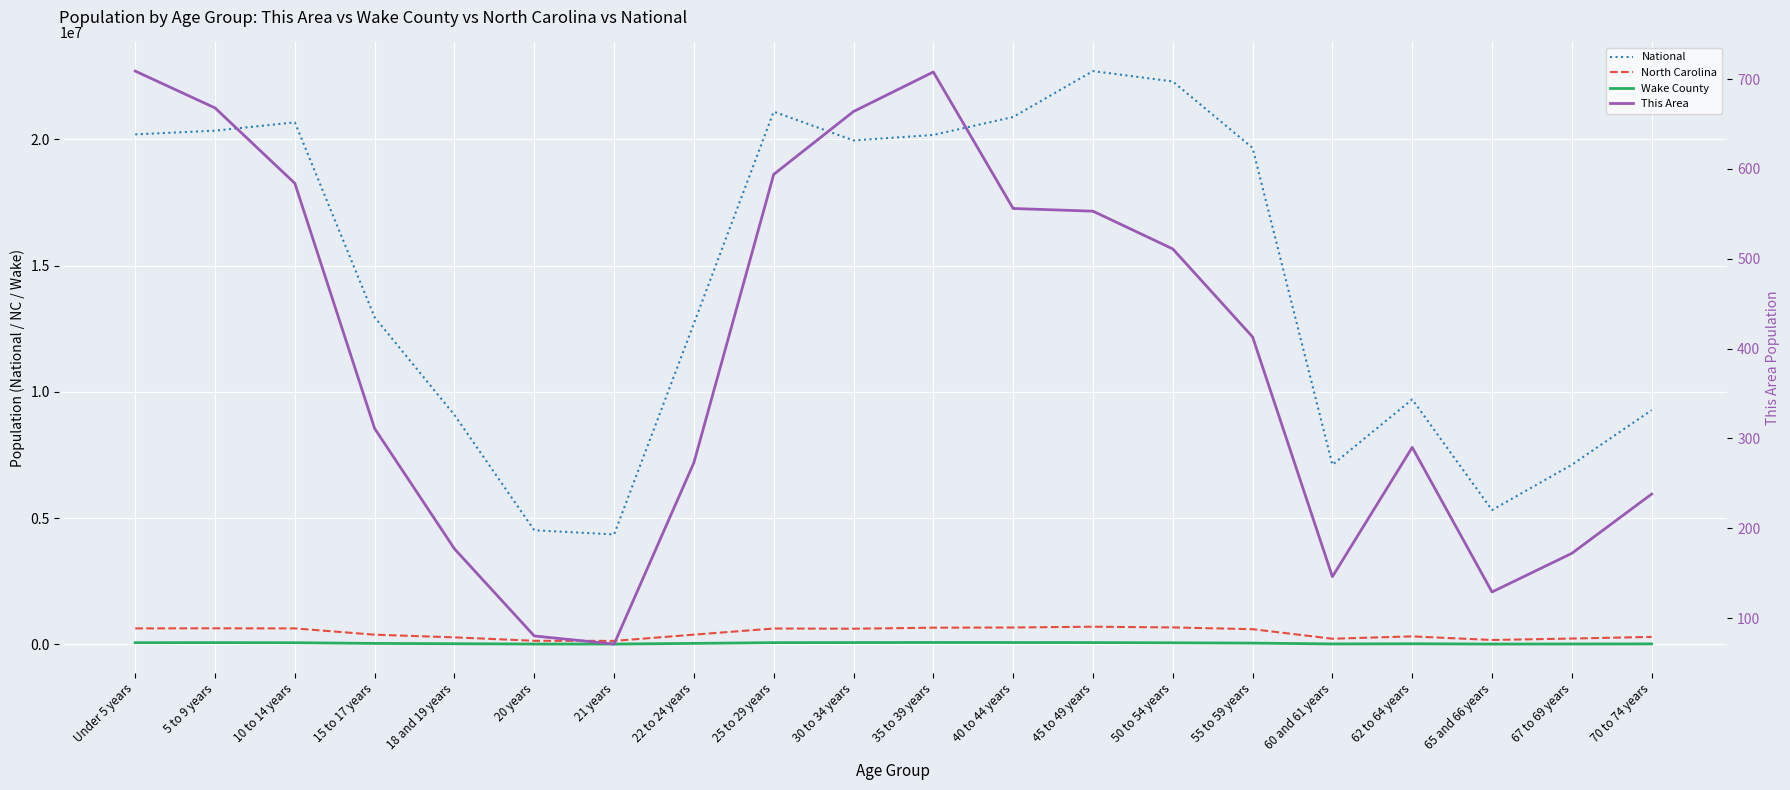

What is the total value across all series at 55 to 59 years?

20314992